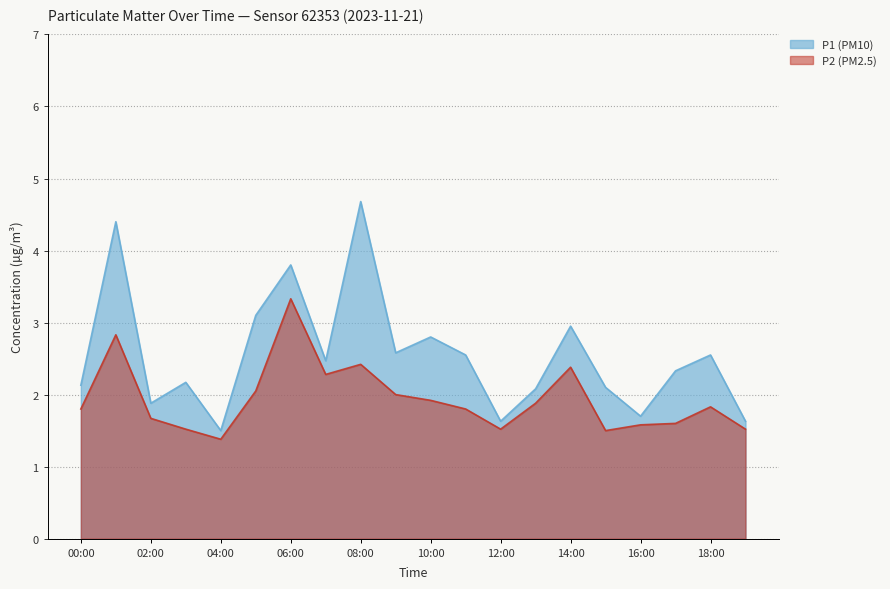

What is the sum of the P2 (PM2.5) values at 10:00 and 17:00?

3.5